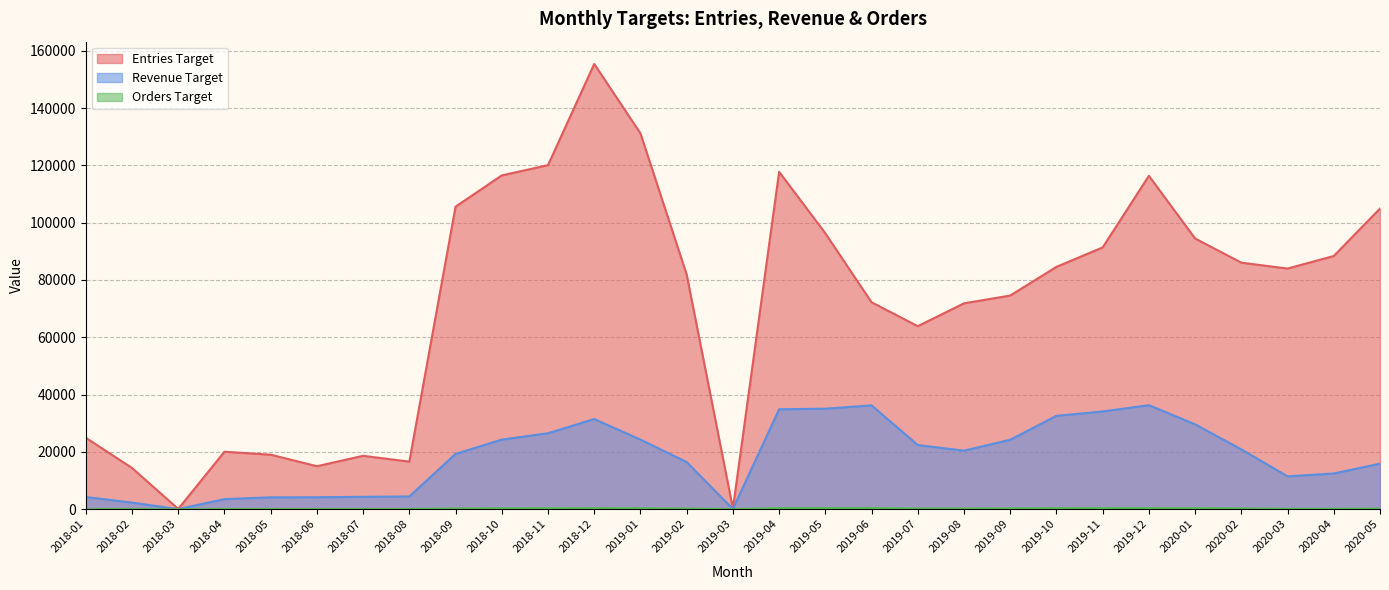

What is the maximum value shown in the chart?

155409.1